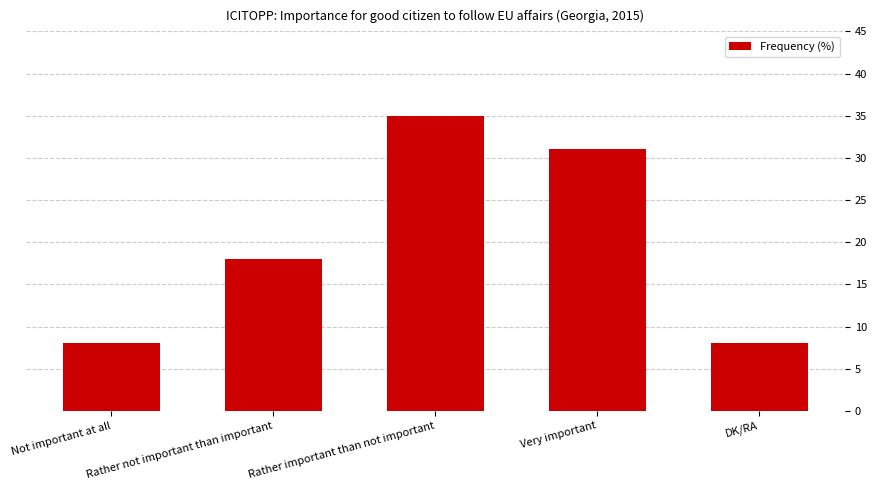

Count the number of categories in the chart.

5